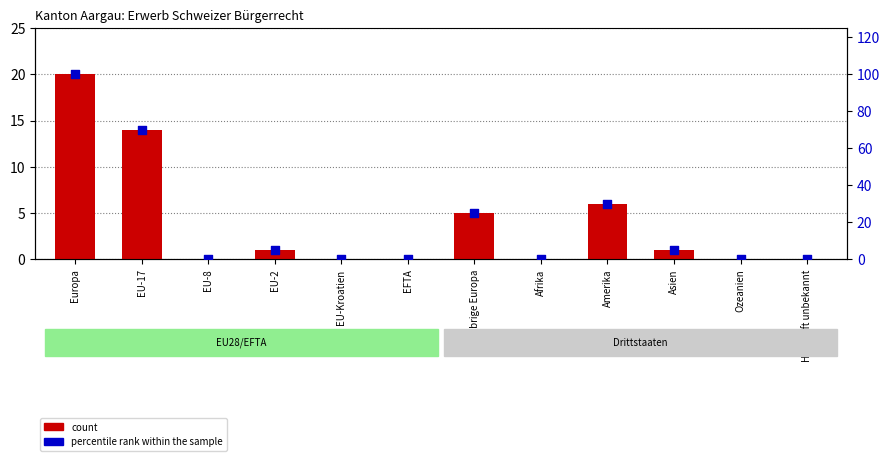

Is the value of count at EU-2 greater than the value of percentile rank within the sample at Ozeanien?

Yes